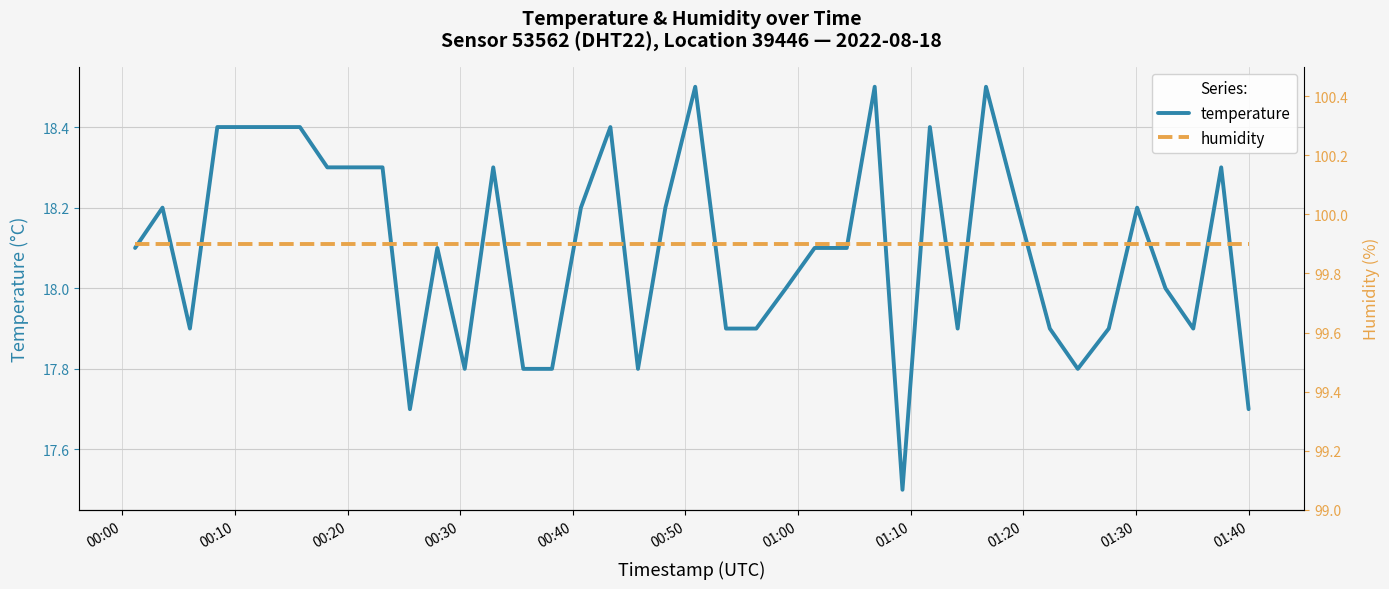

What is the minimum value for temperature?

17.5